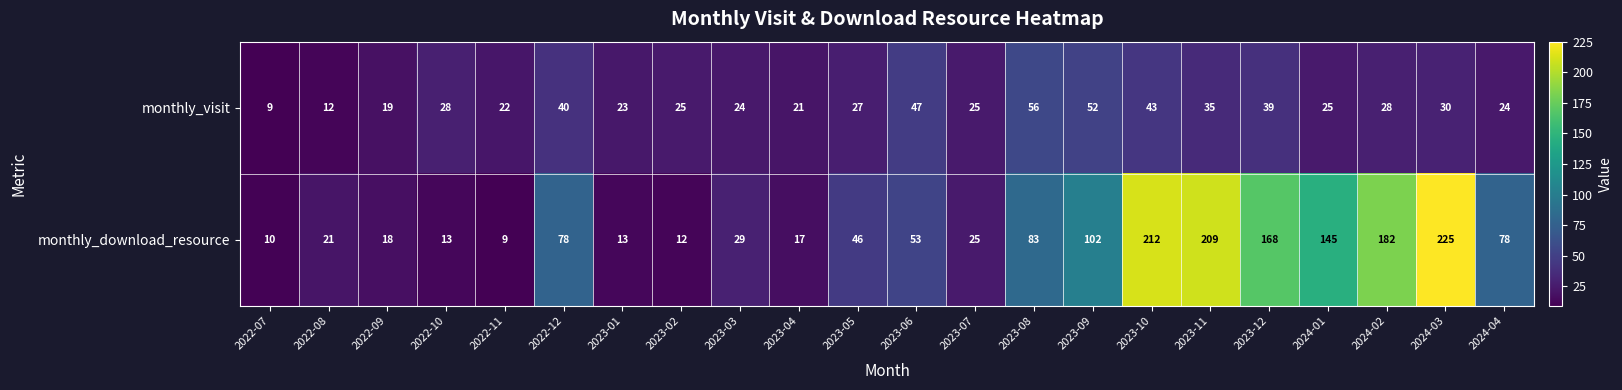

Rank the series by their maximum value, from highest to lowest.

monthly_download_resource, monthly_visit